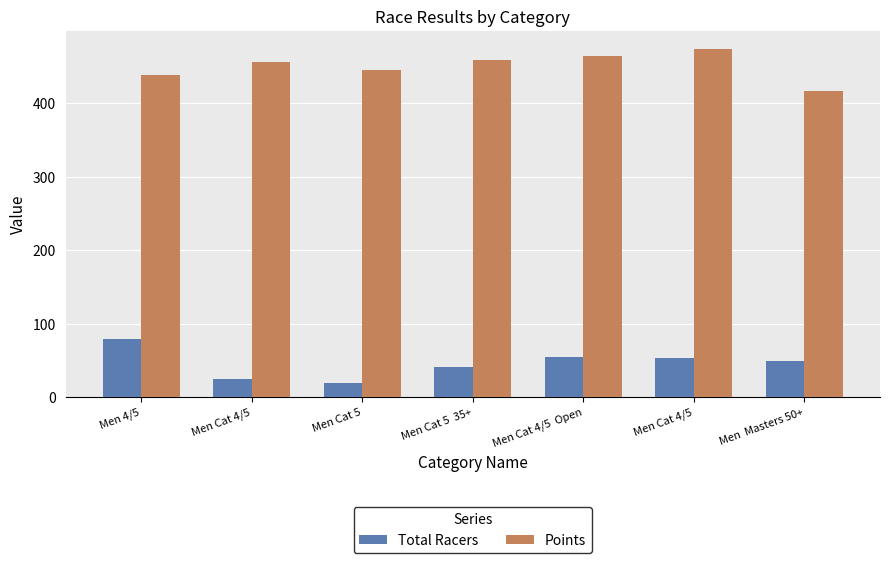

Rank the series by their maximum value, from lowest to highest.

Total Racers, Points